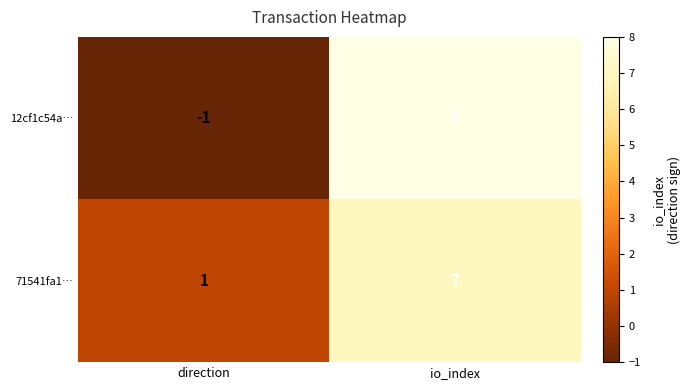

Reading left to right, list all the values displayed in this chart.

12cf1c54a…: -1	8
71541fa1…: 1	7